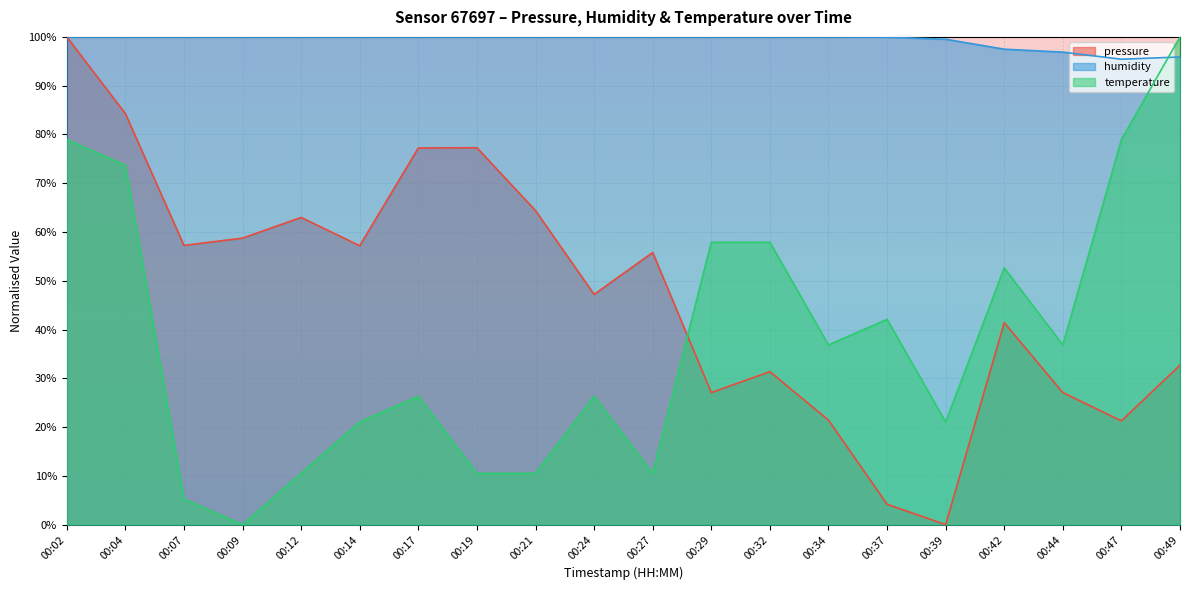

What is the total value across all series at 00:21?

1.7